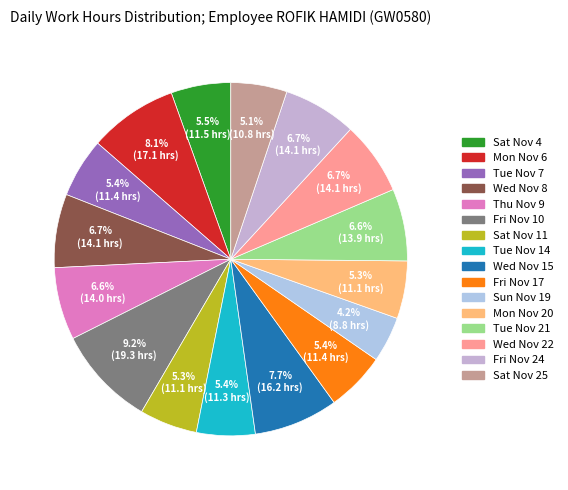

To the nearest percent, what is the difference between the largest and smallest slice percentages?

5%